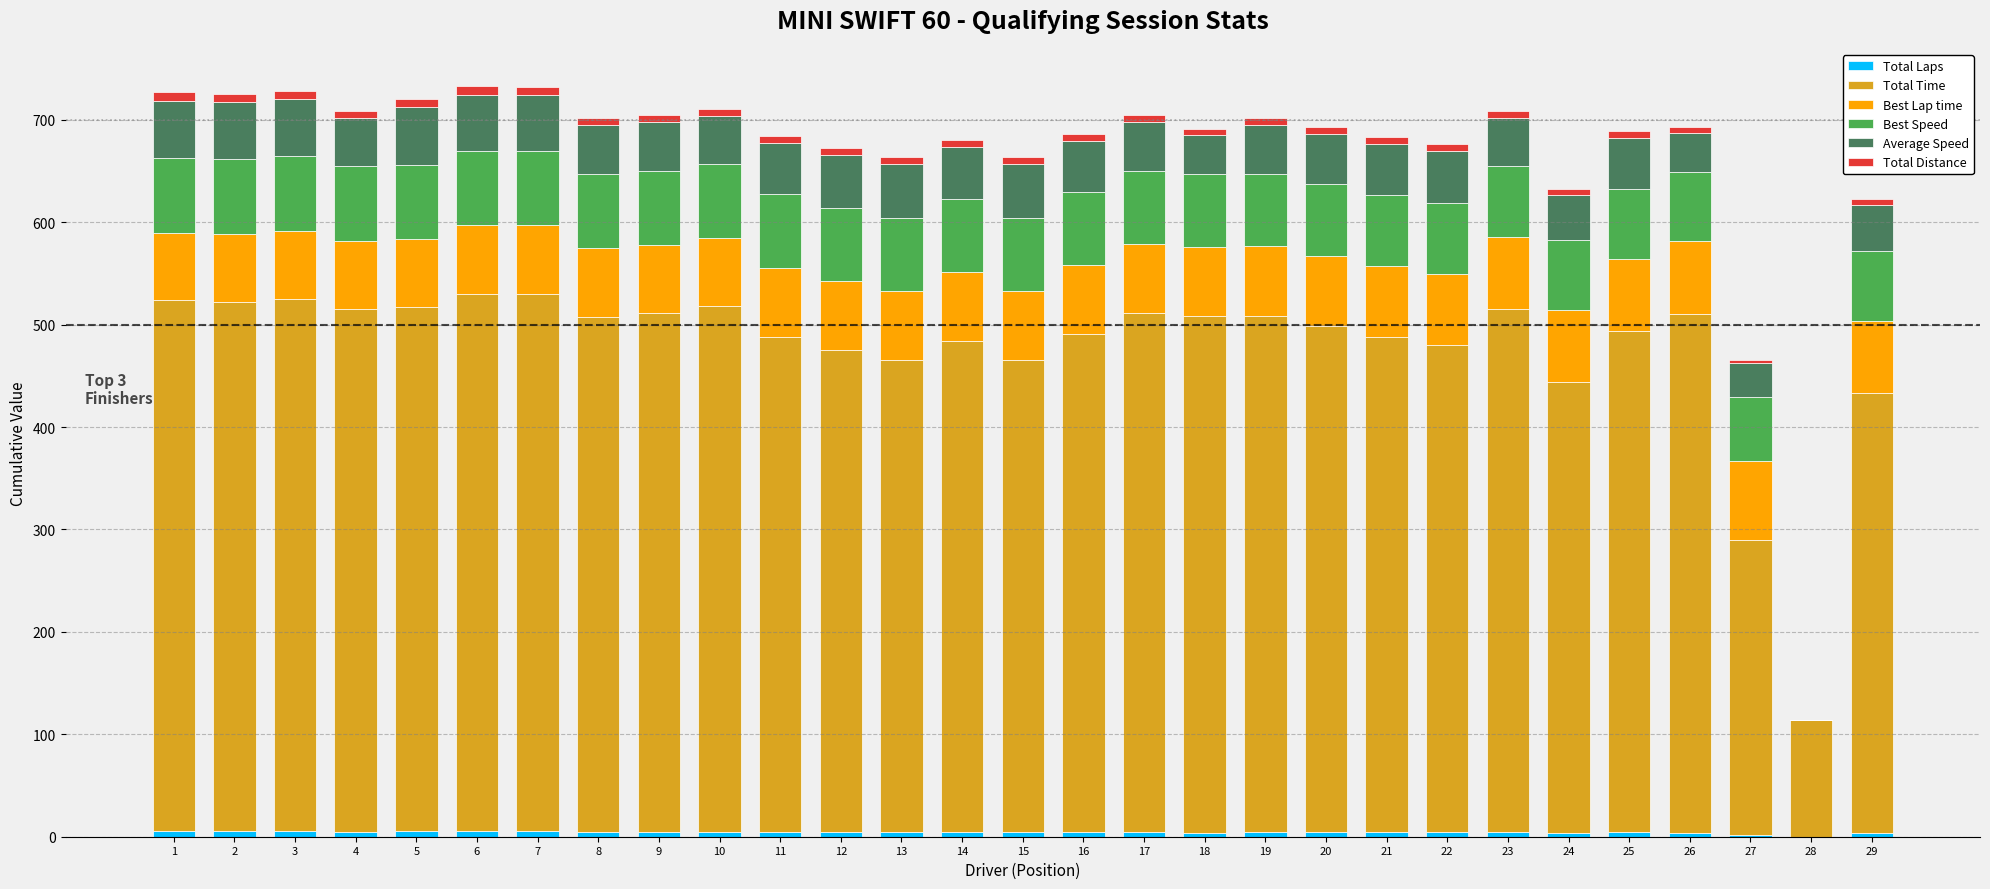

Count the number of categories in the chart.

29